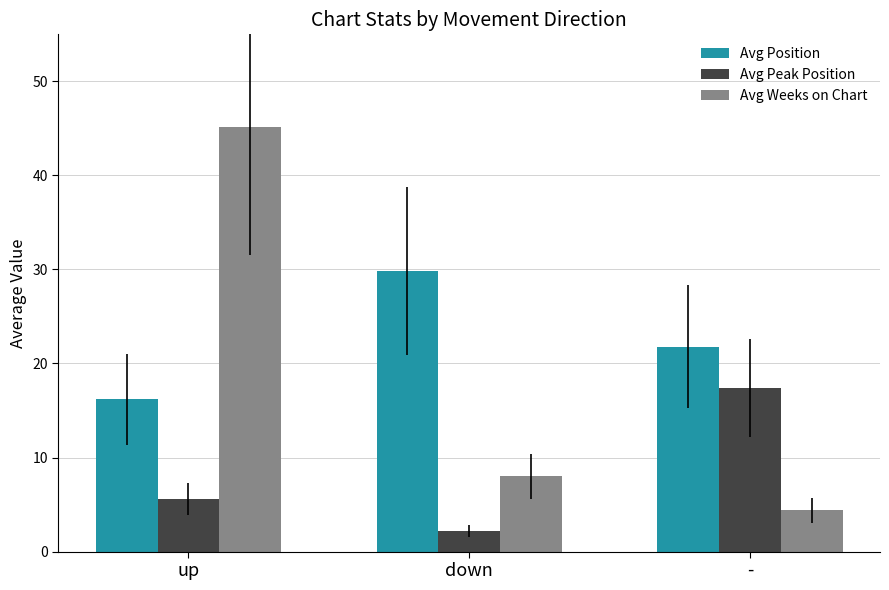

How many data points in Avg Weeks on Chart are less than 8?

1